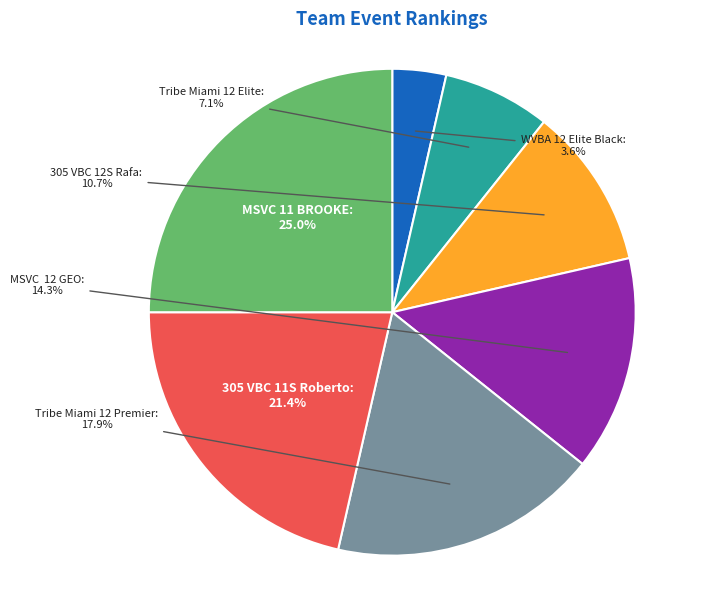

Is there a majority slice in this chart?

No